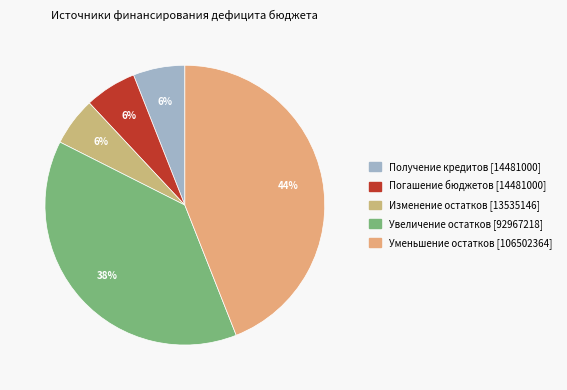

Which category has the biggest portion of the pie?

уменьшение остатков средств, всего